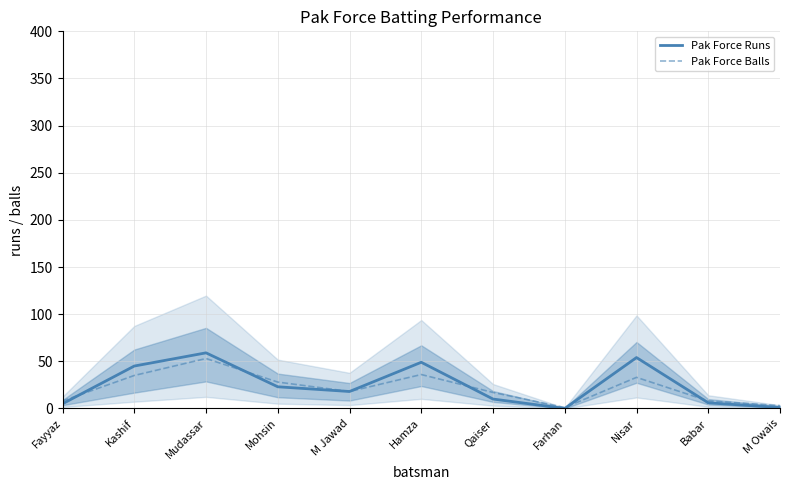

What are all the series names shown in the legend?

Pak Force Runs, Pak Force Balls